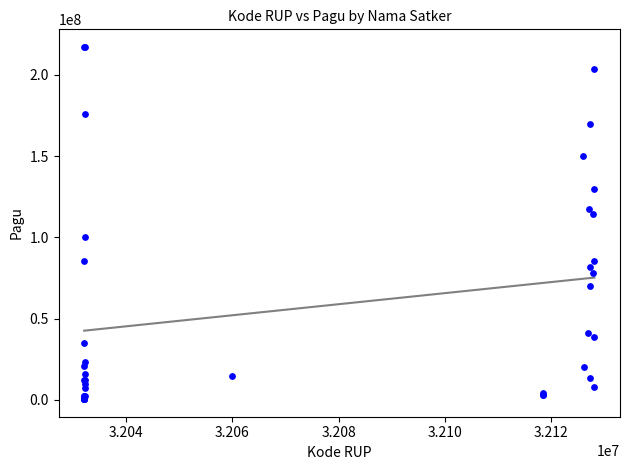

What Y value in the scatter plot is closest to 108830000?

114296000